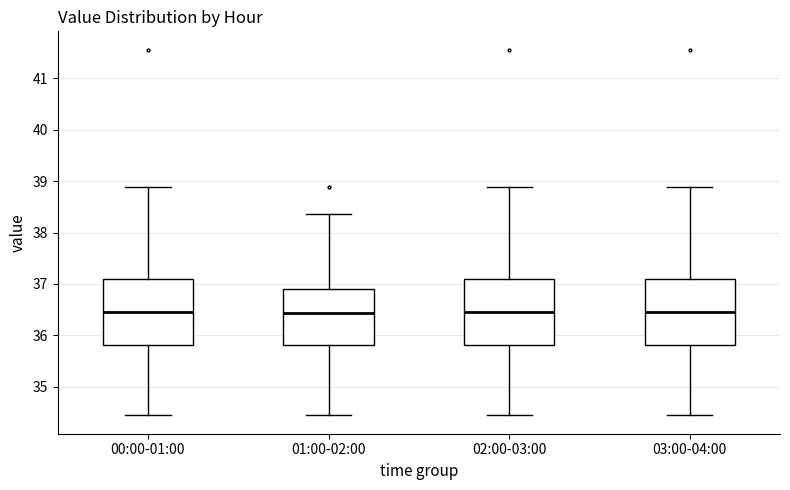

Reading left to right, transcribe this box plot: for each box, give where its median line is, the range the box spans, and where its two whiskers end, as read against the y-axis. The values are not printed on the chart, so give them approximately, as read against the axis.

00:00-01:00: median 36.4, box 35.8 to 37.1, whiskers 34.4 to 38.9
01:00-02:00: median 36.4, box 35.8 to 36.9, whiskers 34.4 to 38.4
02:00-03:00: median 36.4, box 35.8 to 37.1, whiskers 34.4 to 38.9
03:00-04:00: median 36.4, box 35.8 to 37.1, whiskers 34.4 to 38.9